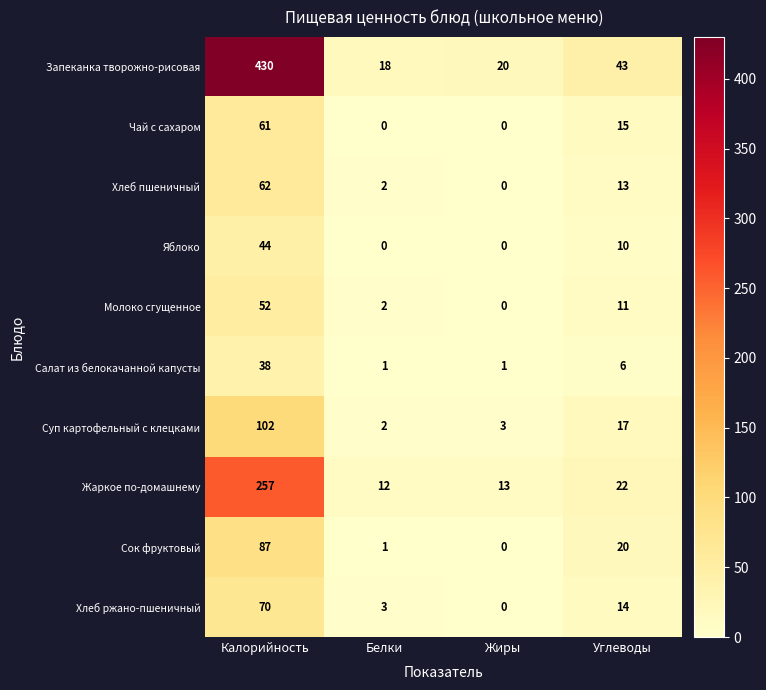

At which category does the chart reach its peak across all series?

Калорийность